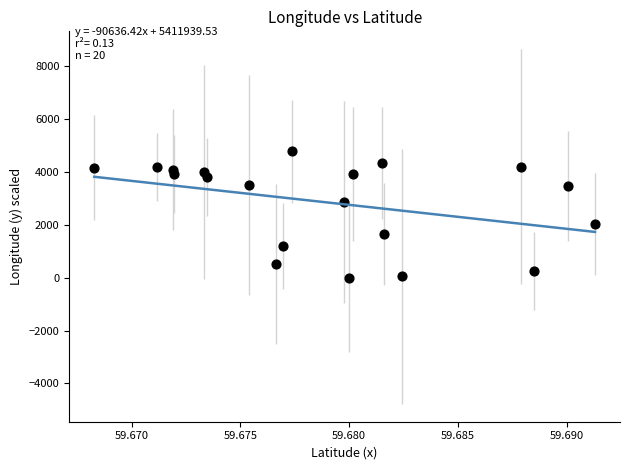

What is the range of Y values (max minus min)?

4785.8